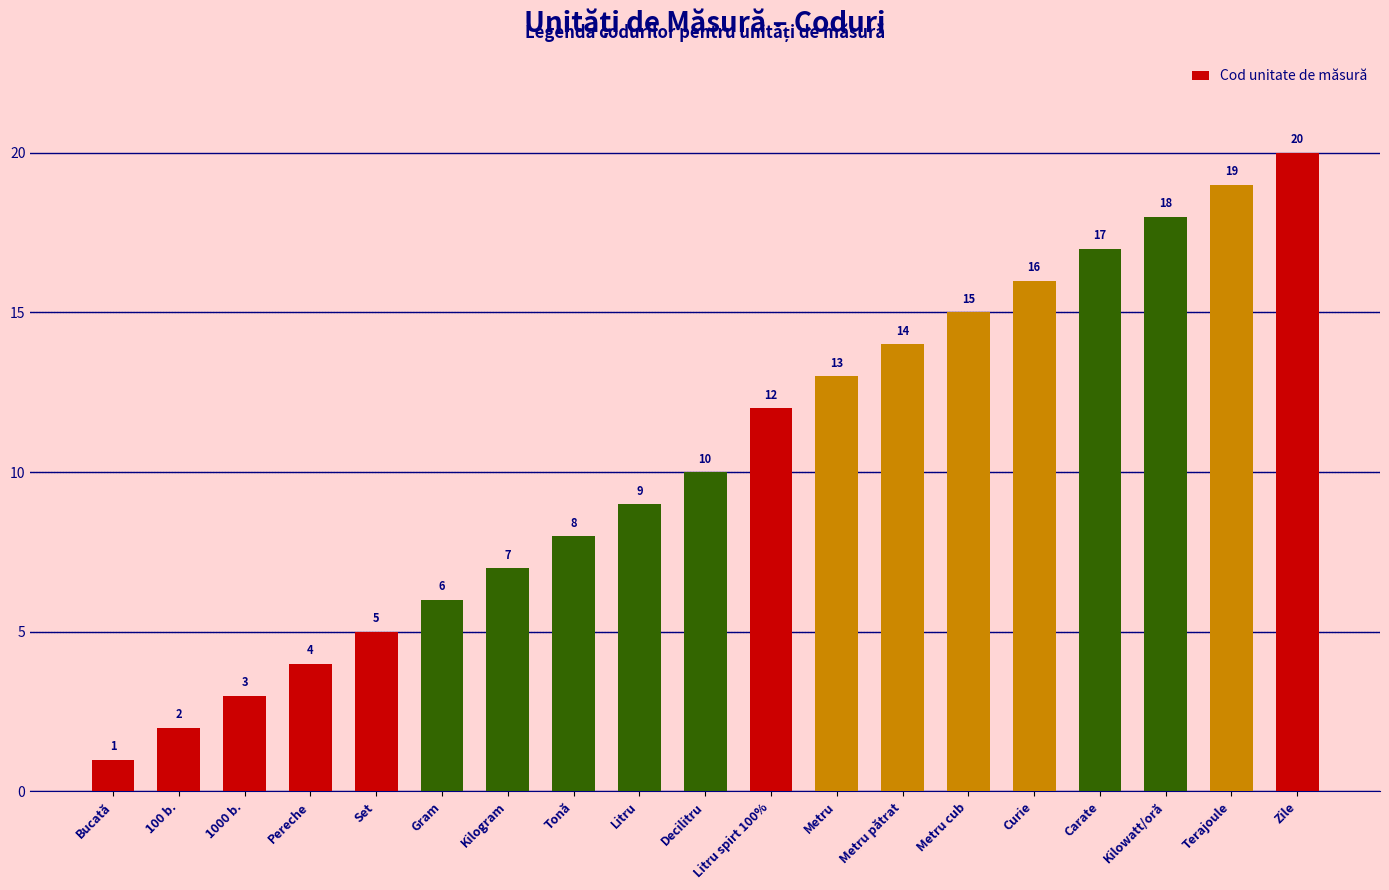

At which label is the value closest to 10?

Decilitru